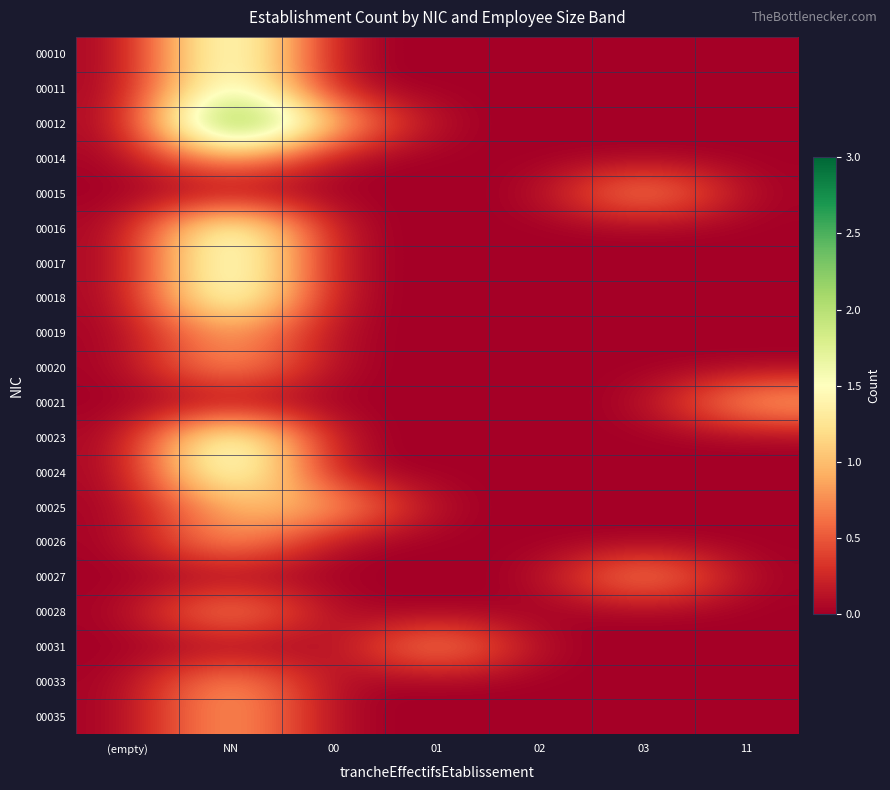

At which category is the sum across all series the highest?

NN